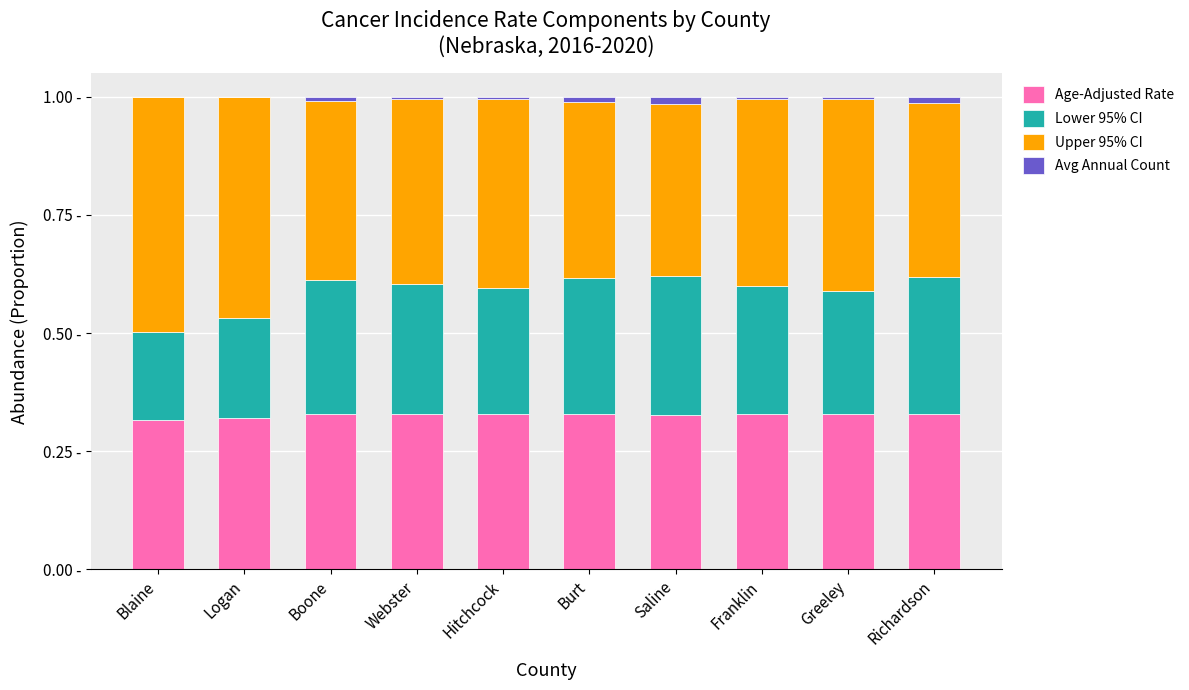

The Avg Annual Count series shows 0.0 at Burt. True or false?

True